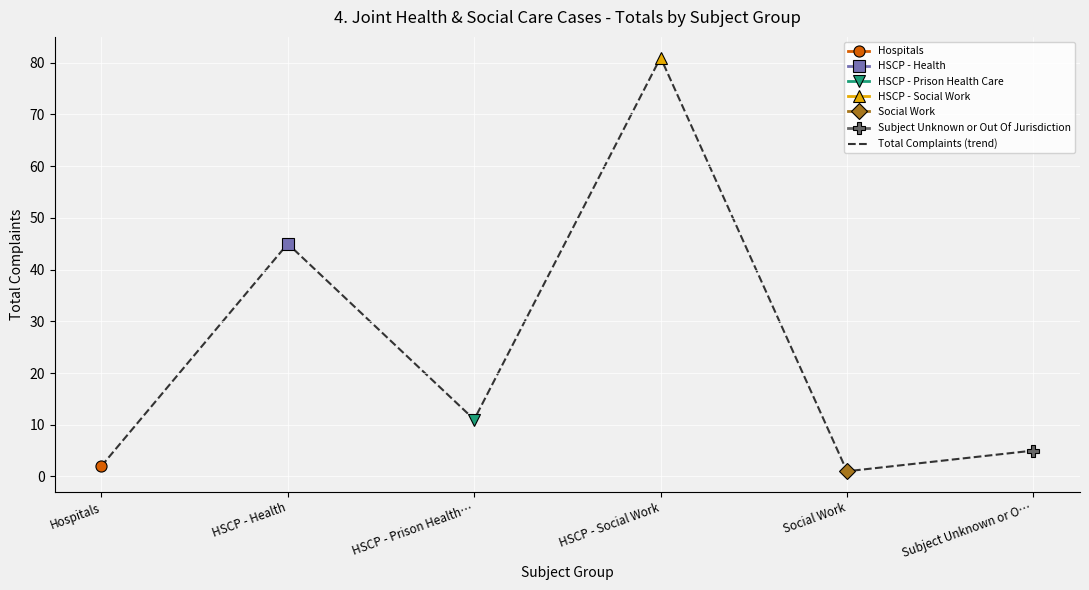

Which category has the highest value across all series?

HSCP - Social Work